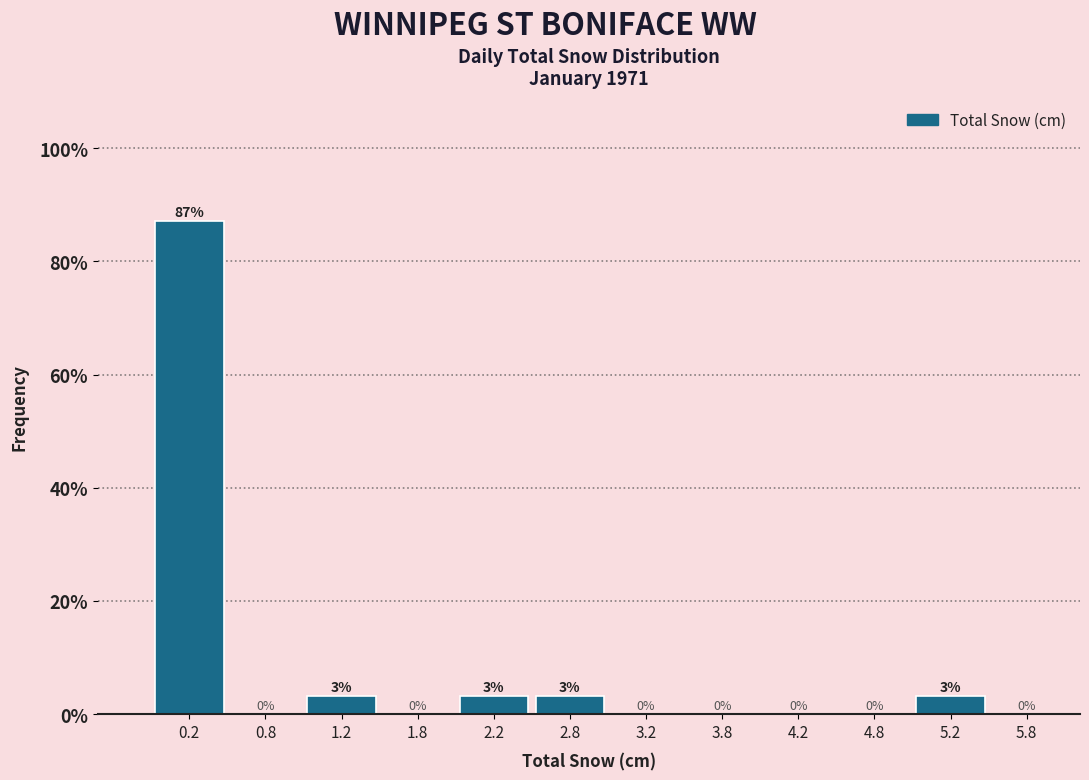

Over which range of the x-axis is the bar tallest?

0.0 to 0.5